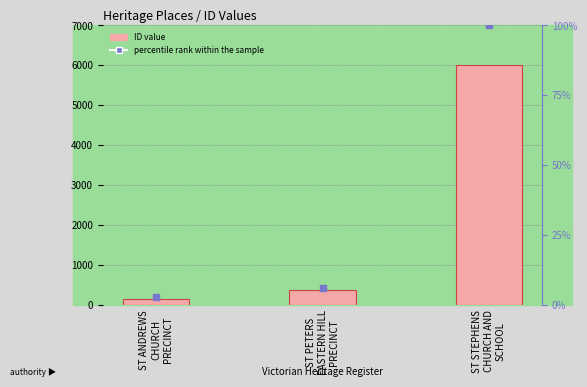

Which series reaches the minimum Y coordinate?

percentile rank within the sample